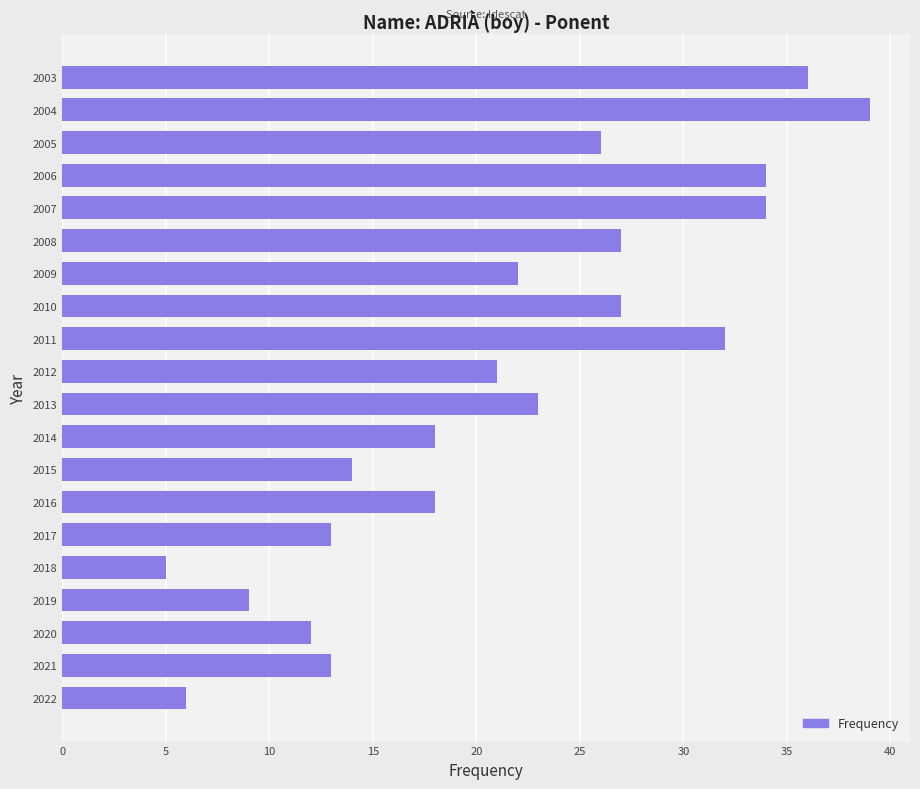

What is the difference between the values at 2009 and 2007?

12